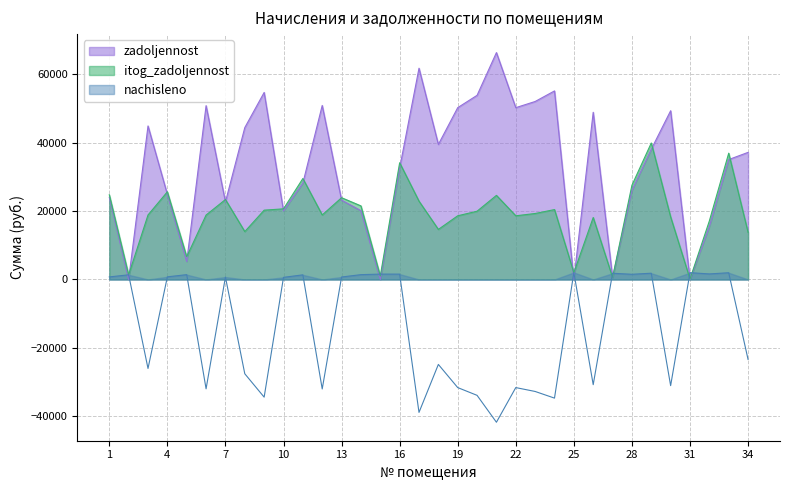

Where is the first local maximum for zadoljennost?

3